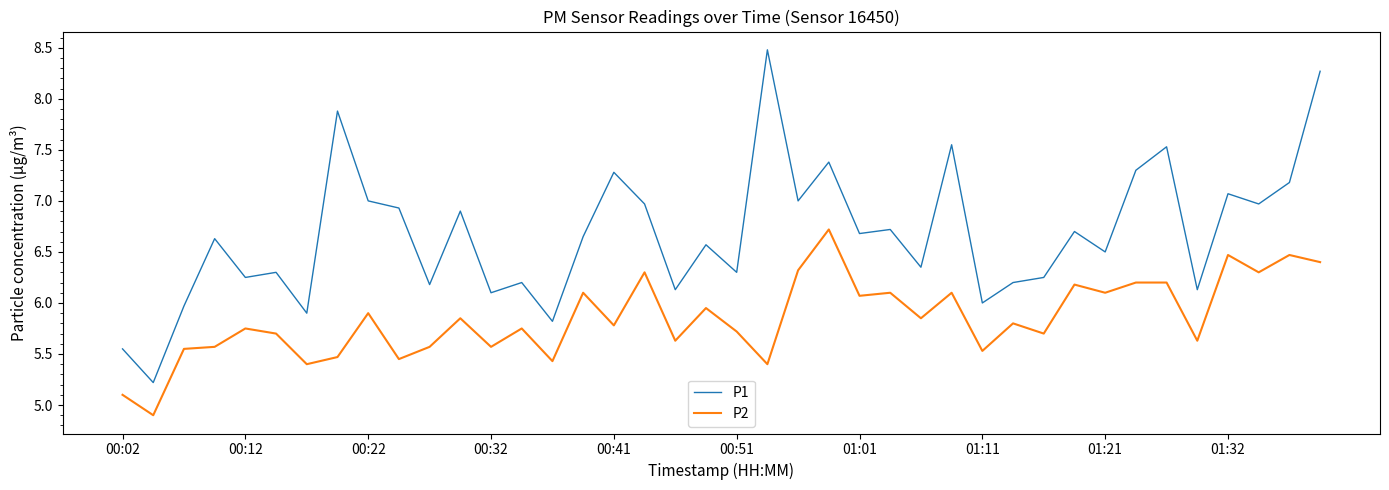

Rank the series by their average value, from lowest to highest.

P2, P1